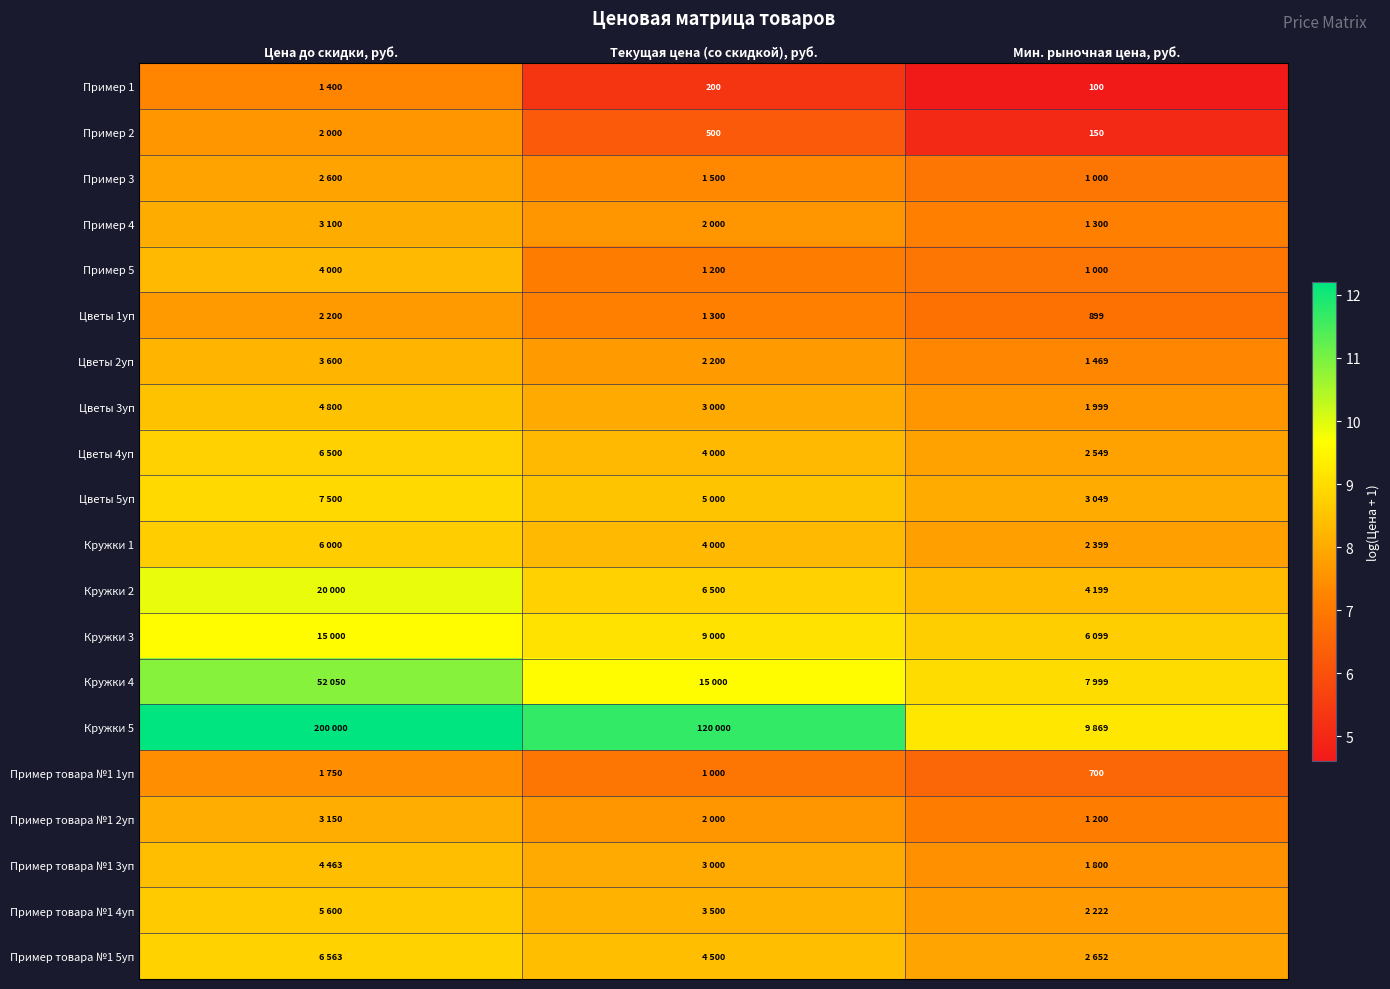

Is it true that Пример 3 equals 9.0 at Мин. рыночная цена, руб.?

False